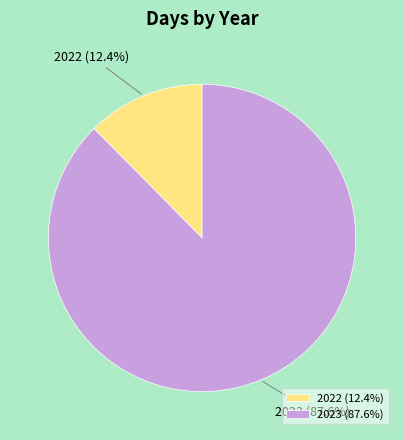

Count the number of slices in the pie.

2